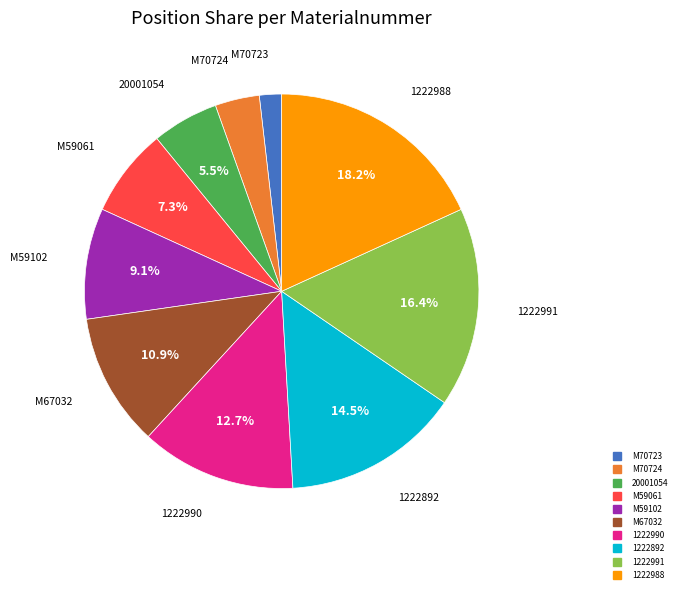

What is the smallest slice in the pie chart?

M70723